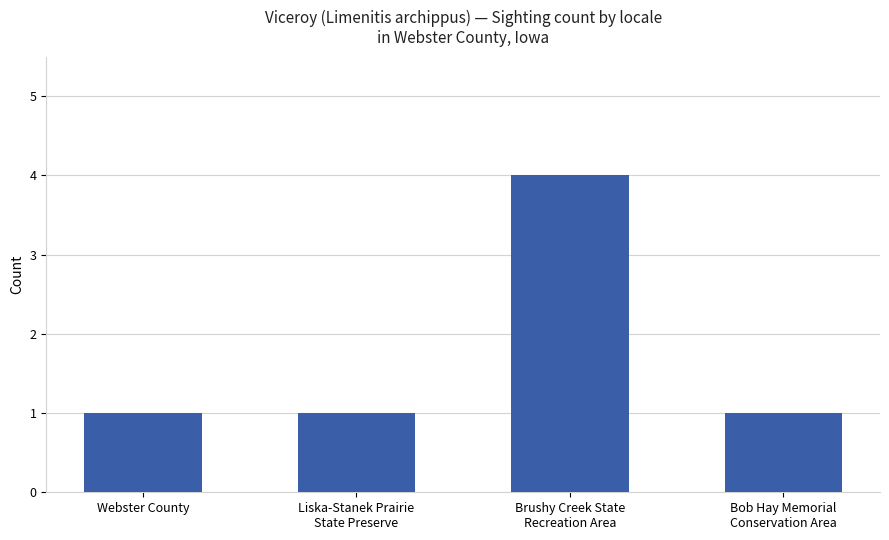

What is the difference between the maximum and minimum values?

3